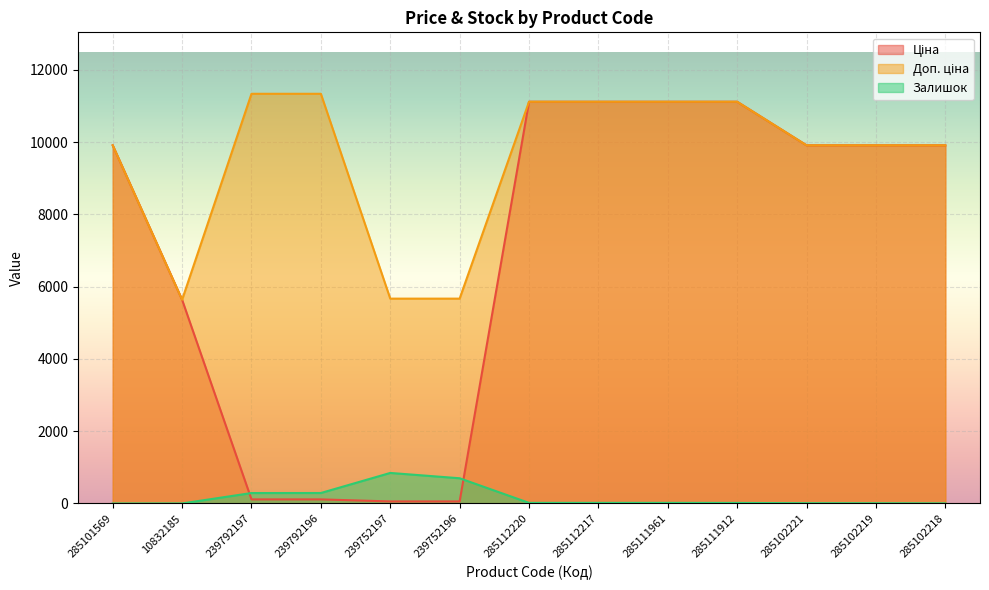

What position from the right is 285102221?

3